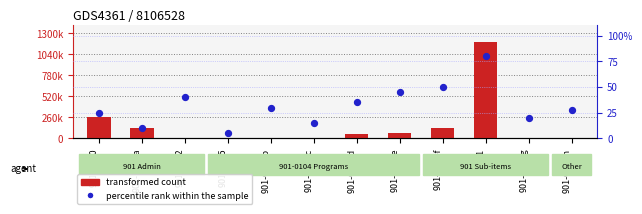

Which series has the largest Y range (max minus min)?

transformed count